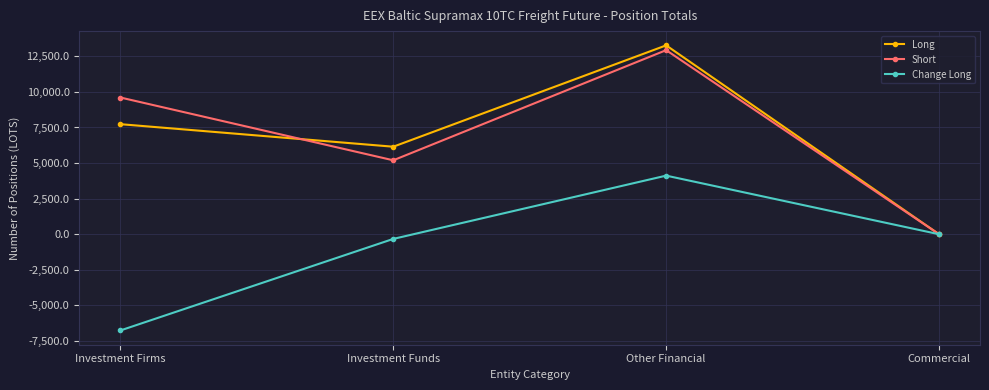

What is the label of the 3rd point from the right?

Investment Funds